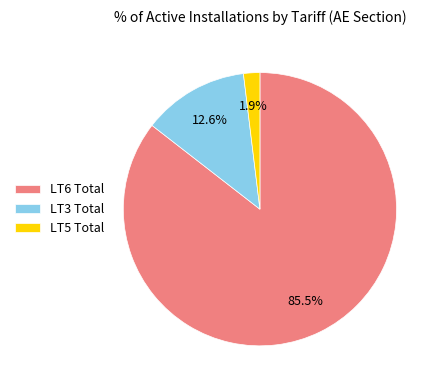

Rank the categories by value from highest to lowest.

LT6 Total, LT3 Total, LT5 Total